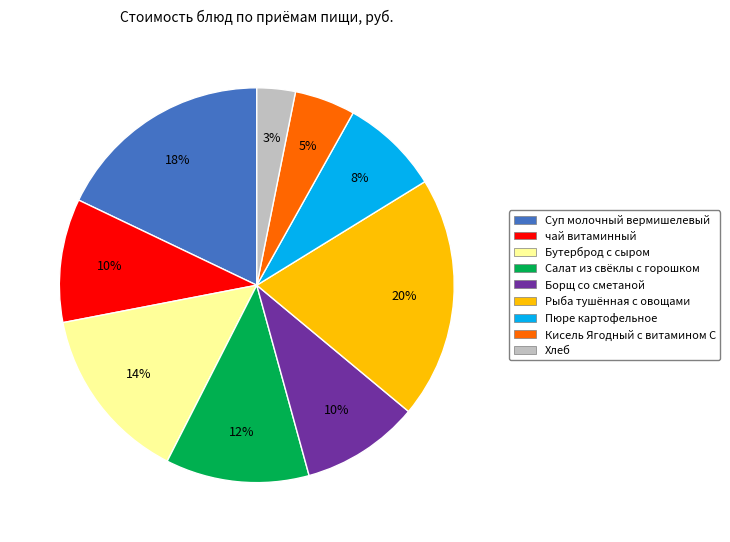

True or false: Пюре картофельное accounts for 8% of the total.

True